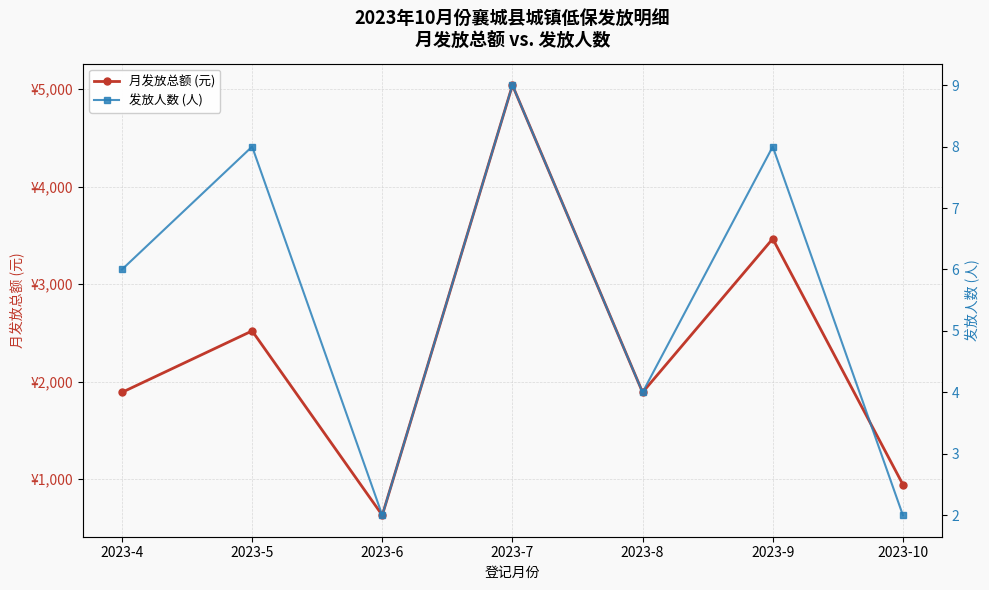

Which series changed the most between 2023-5 and 2023-7?

月发放总额 (元)